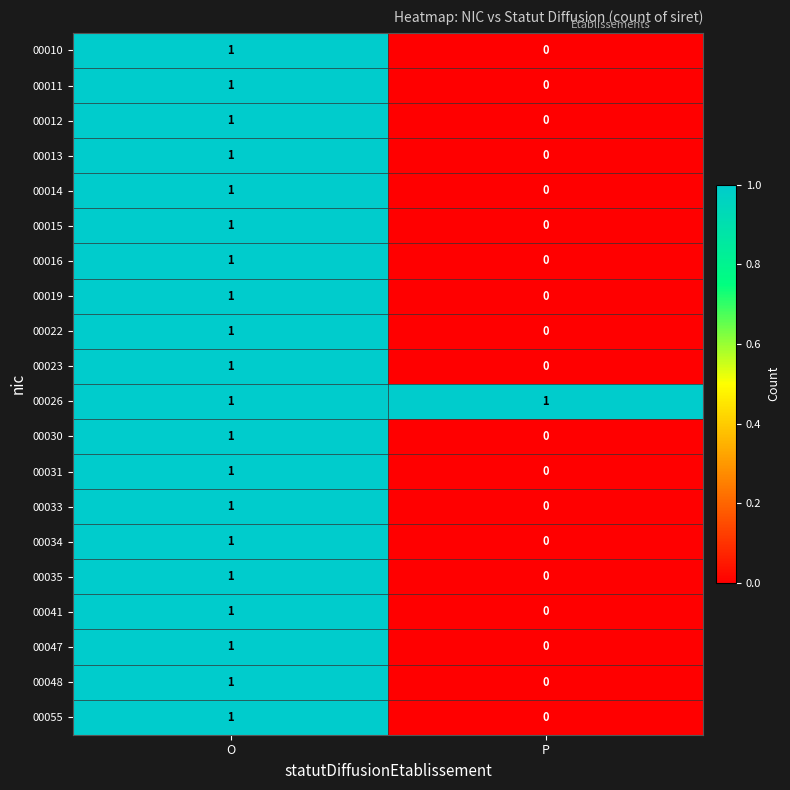

Where is 00022 nearest to the value 0?

P